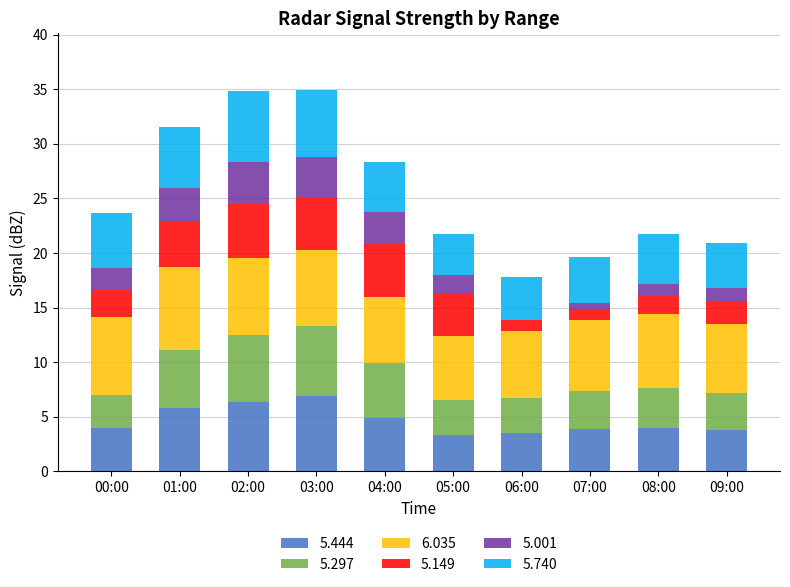

What is the sum of the 5.444 values at 08:00 and 06:00?

7.5